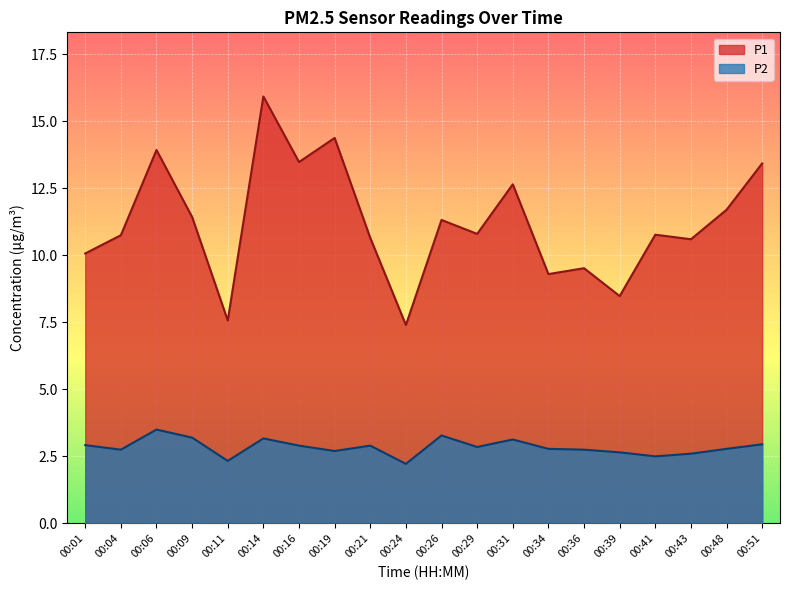

What is the sum of the P1 values at 00:29 and 00:36?

20.3